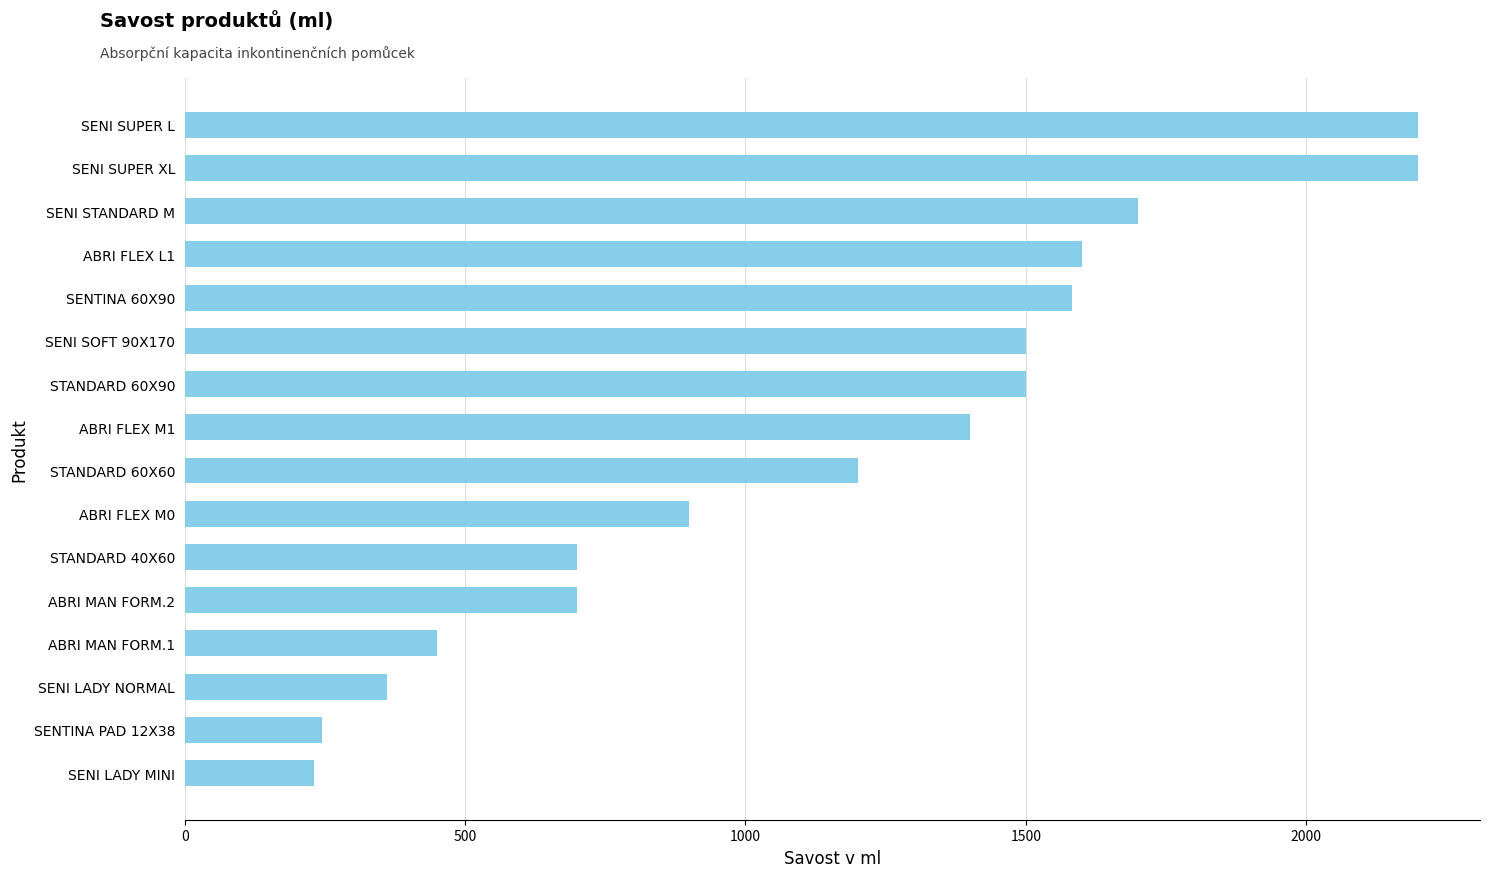

Which has a higher value, ABRI FLEX M1 or SENI LADY NORMAL?

ABRI FLEX M1